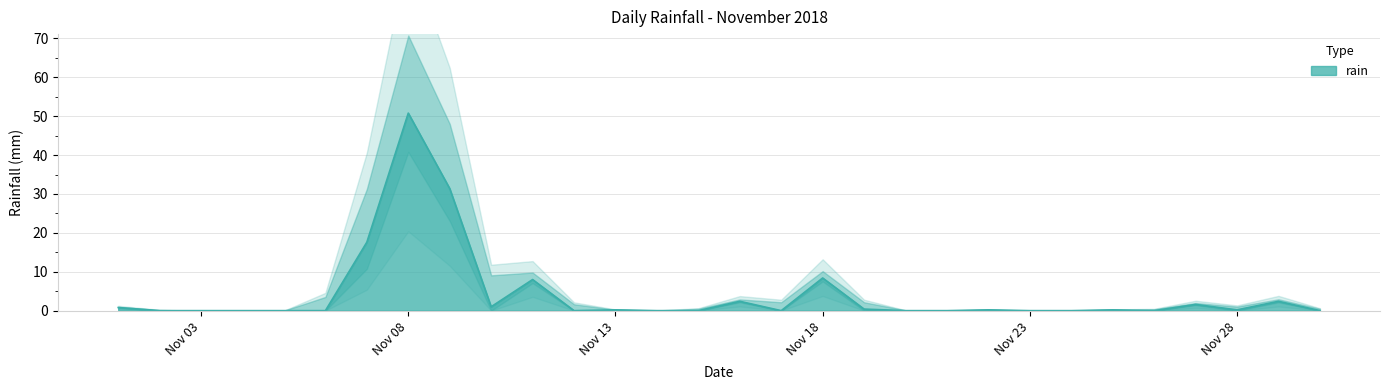

What is the difference between the second highest and minimum values?

31.4